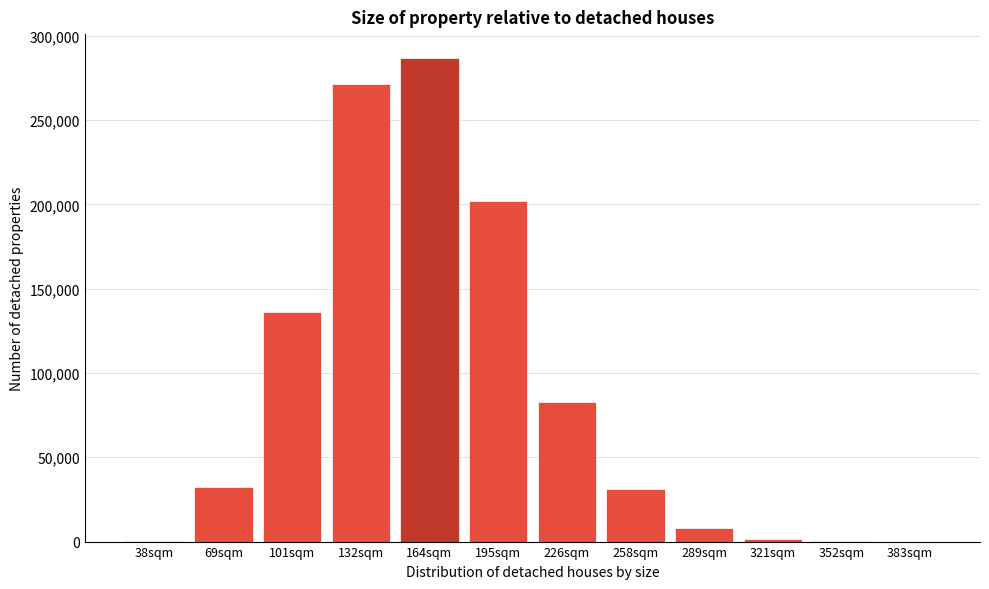

Where is the data nearest to the value 143313?

101sqm